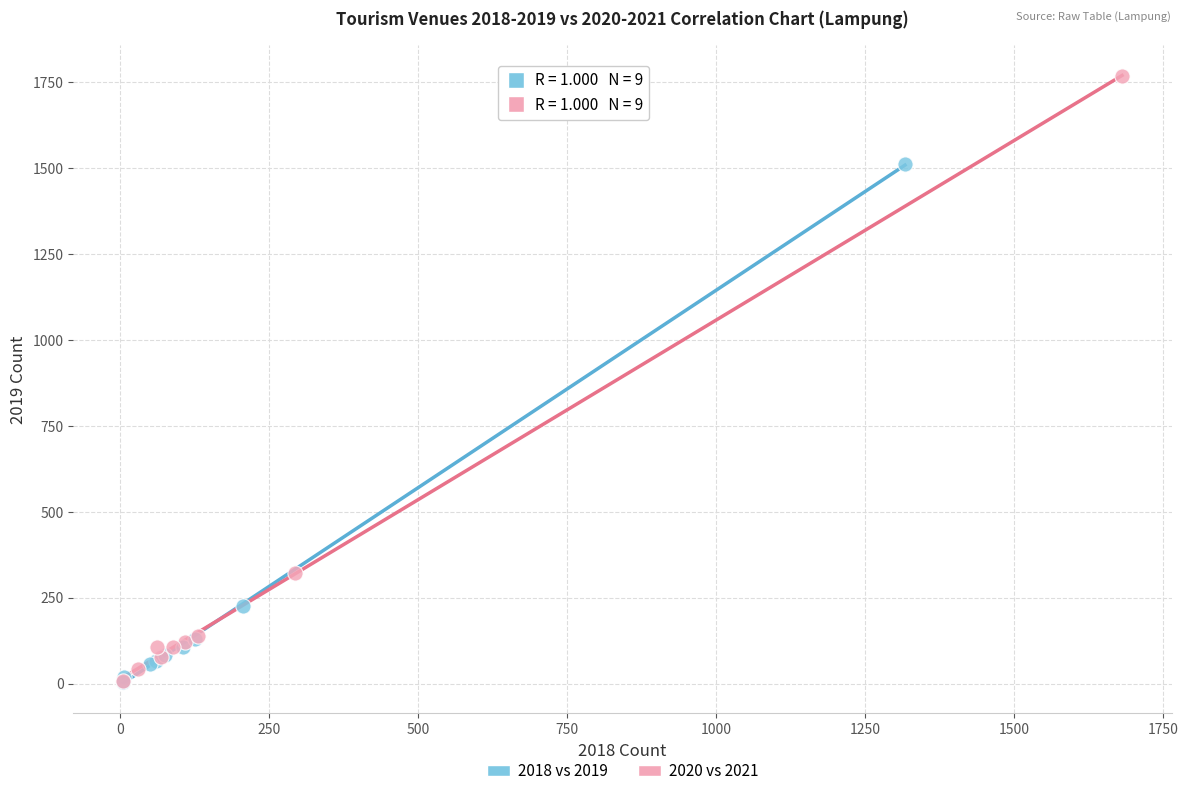

What are all the series names shown in the legend?

2018 vs 2019, 2020 vs 2021